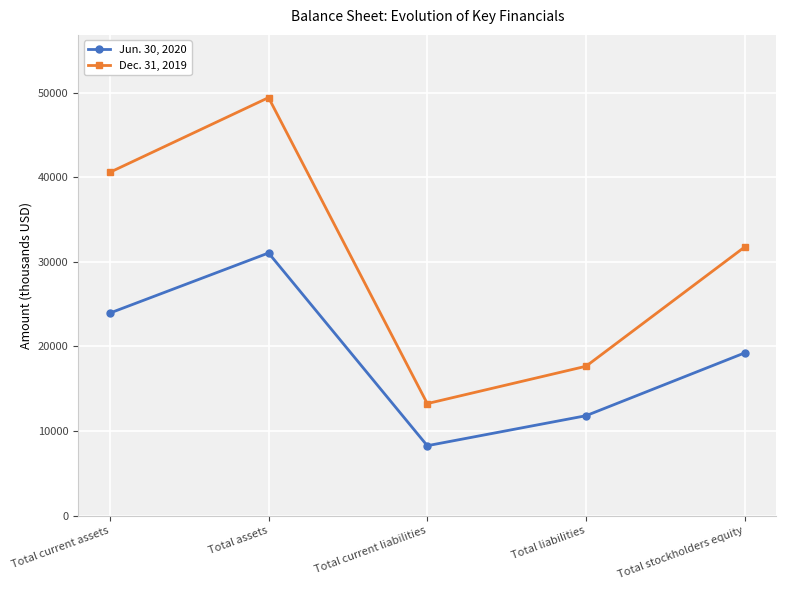

What position from the left is Total current liabilities?

3